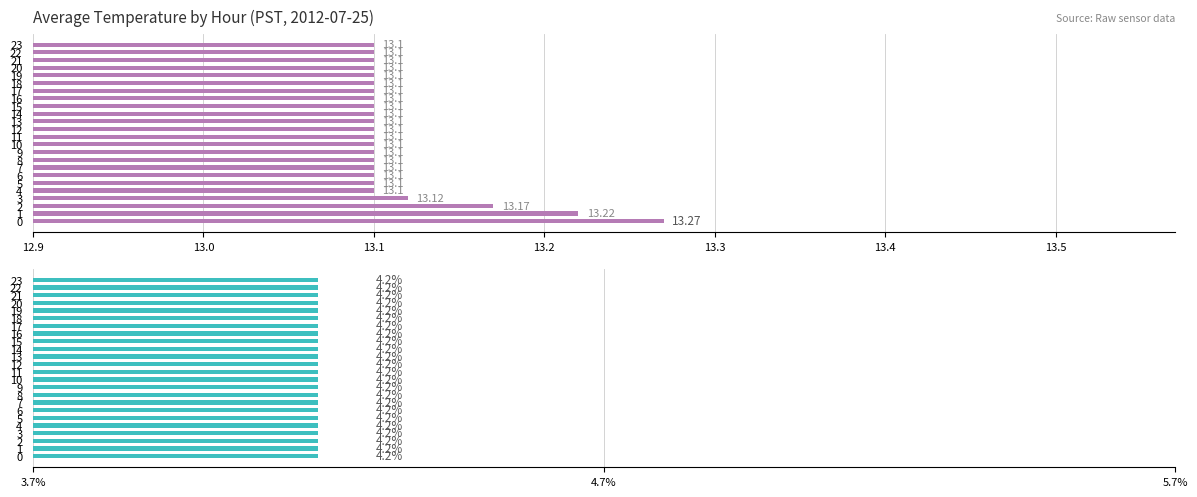

What is the average value of the Avg Temp (C) series?

13.1